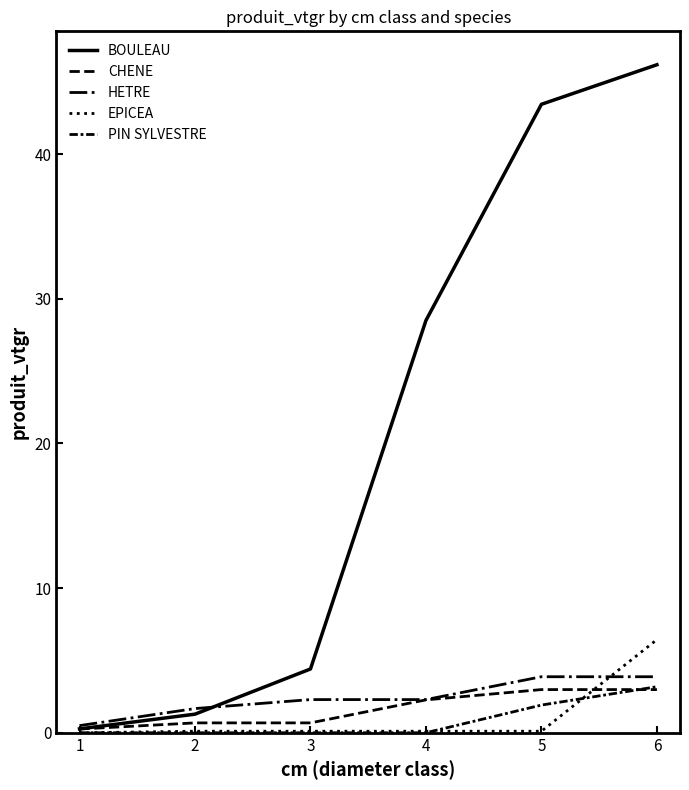

True or false: HETRE has a value of 1.7 at 2.

True